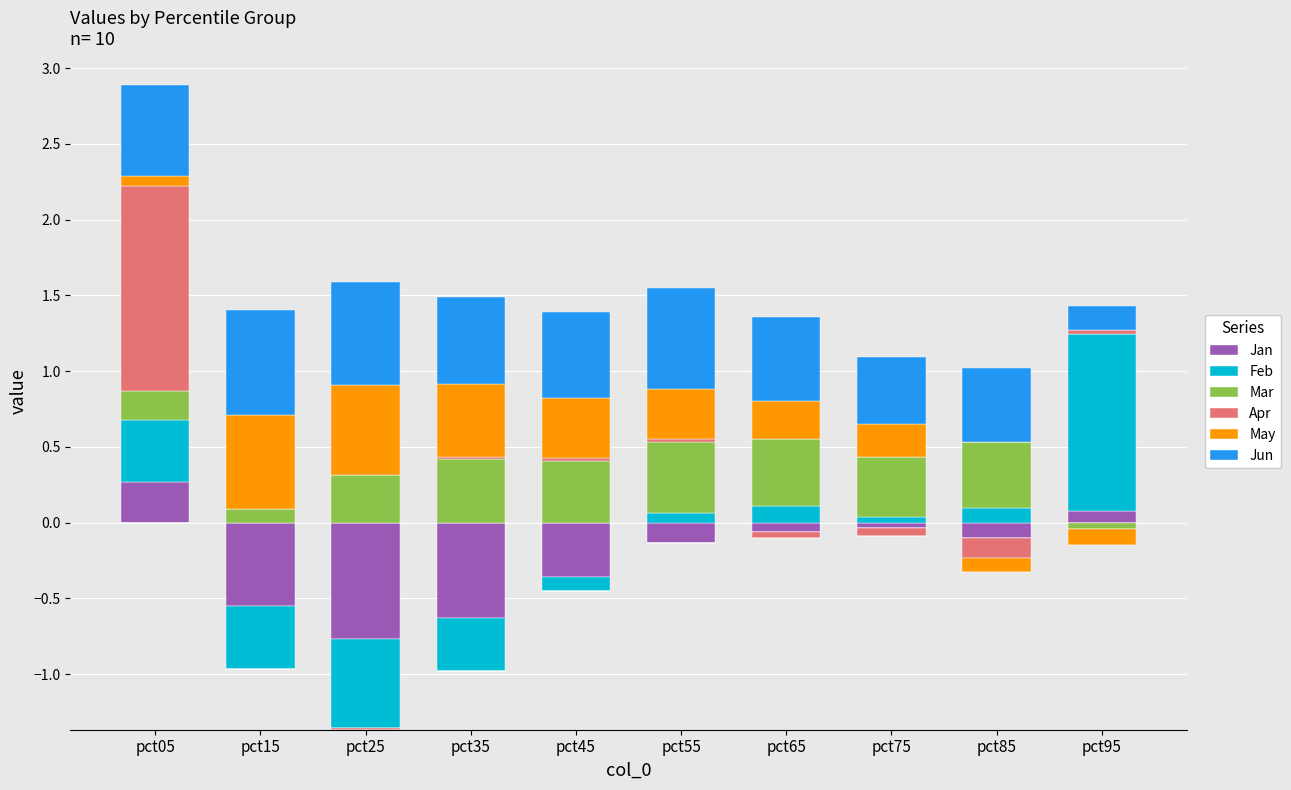

What are all the series names shown in the legend?

Jan, Feb, Mar, Apr, May, Jun